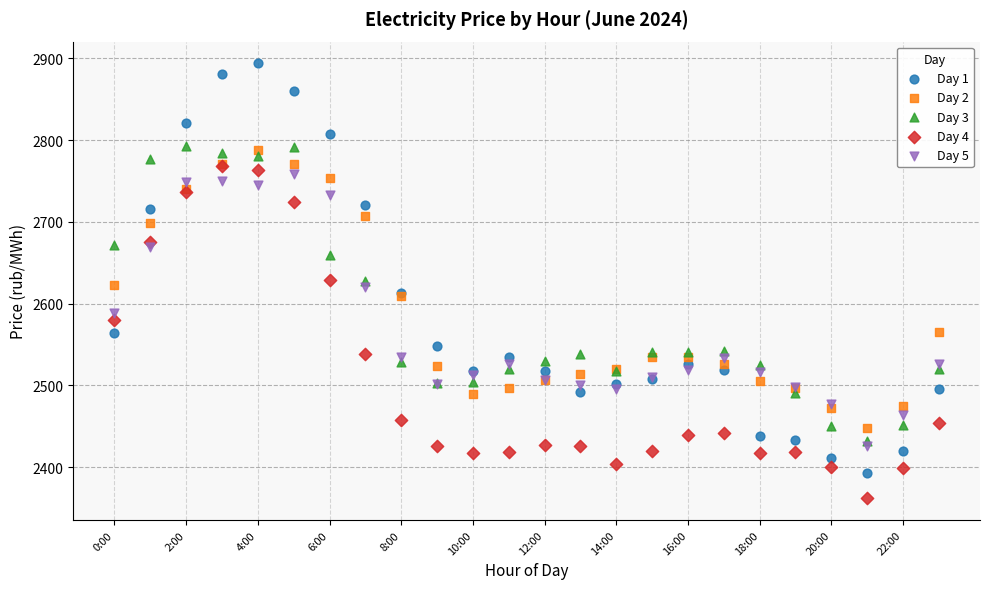

What are all the series names shown in the legend?

Day 1, Day 2, Day 3, Day 4, Day 5